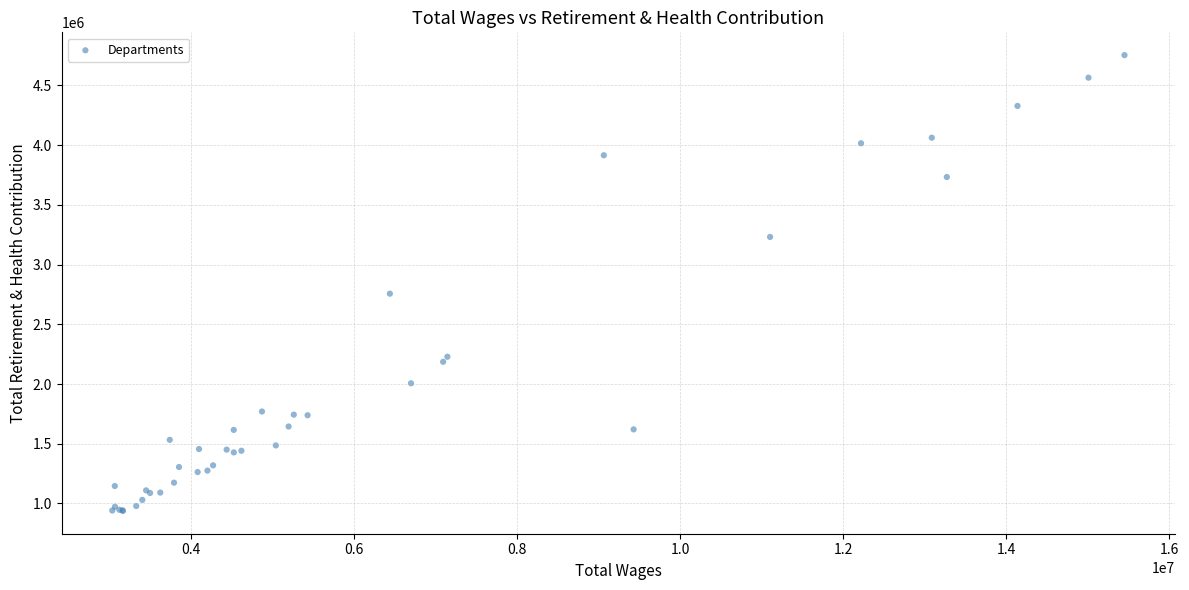

What Y value in the scatter plot is closest to 2845182?

2756197